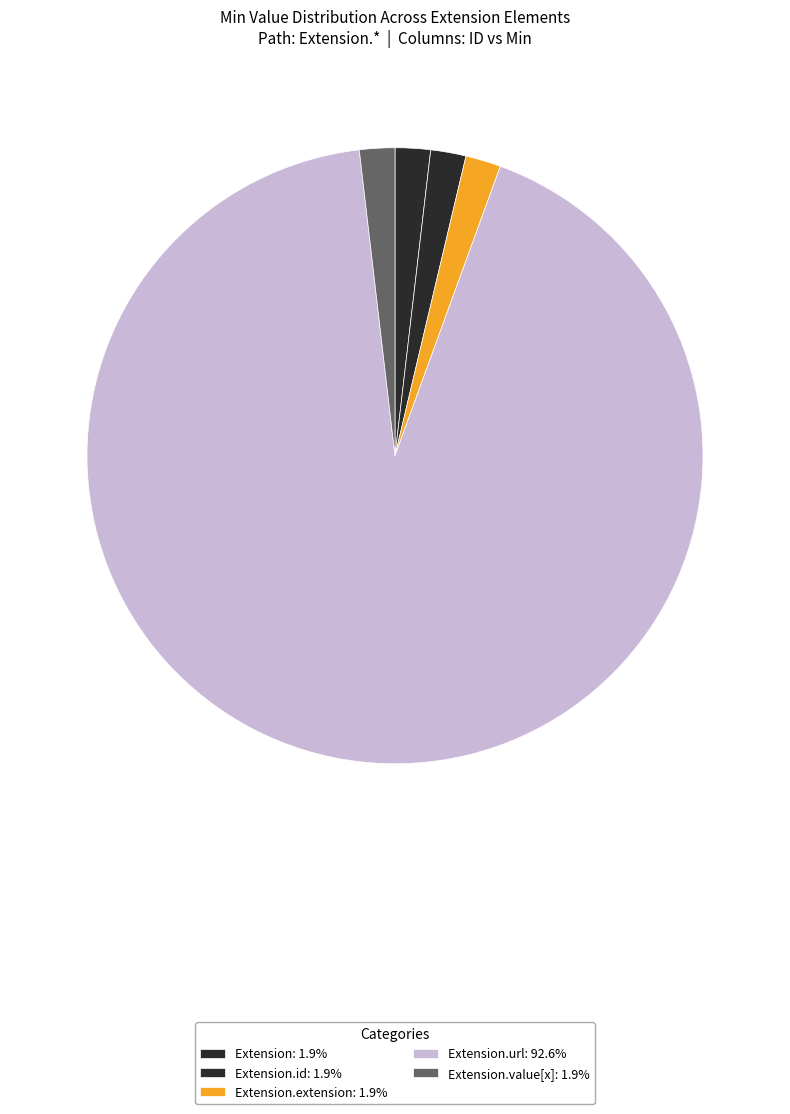

Rank the categories by value from lowest to highest.

Extension, Extension.id, Extension.extension, Extension.value[x], Extension.url